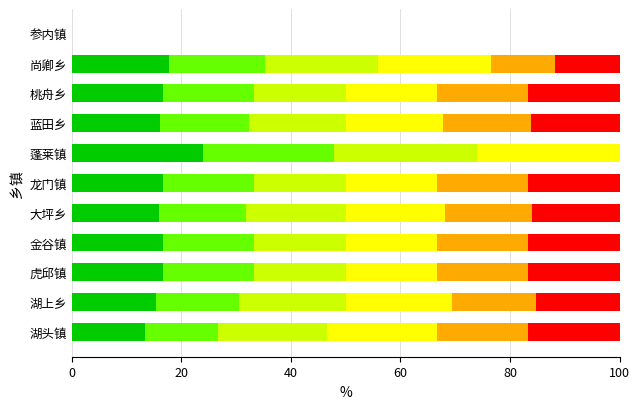

What is the total value across all series at 金谷镇?

100.0